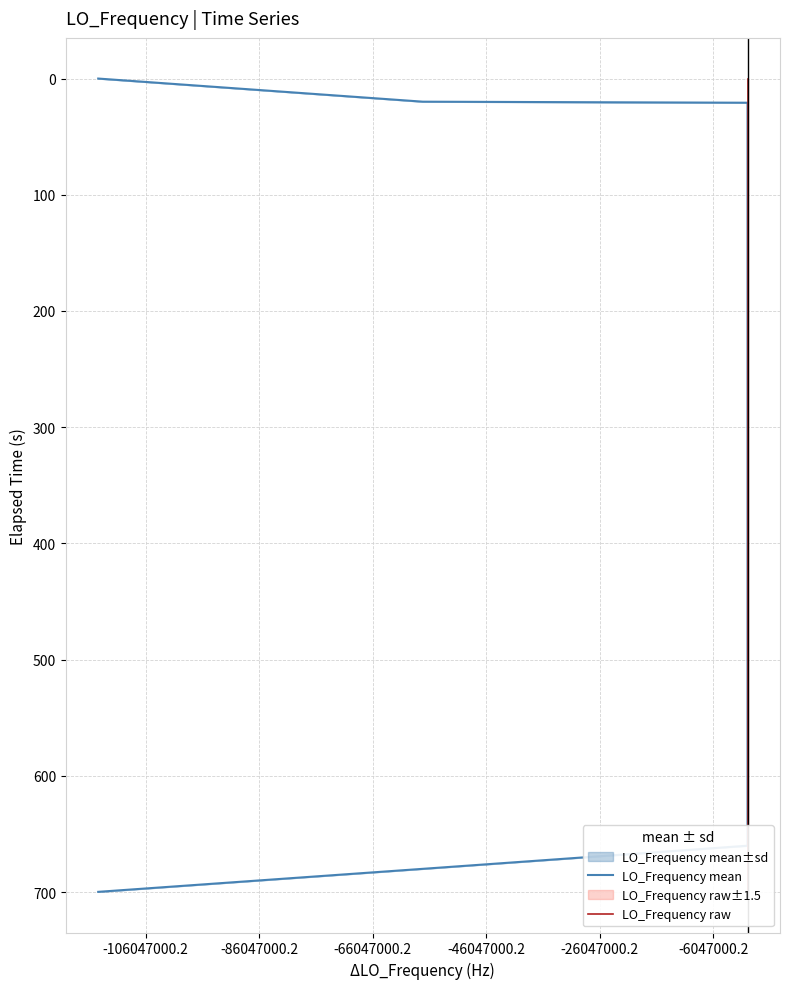

What is the maximum value shown in the chart?

699.8